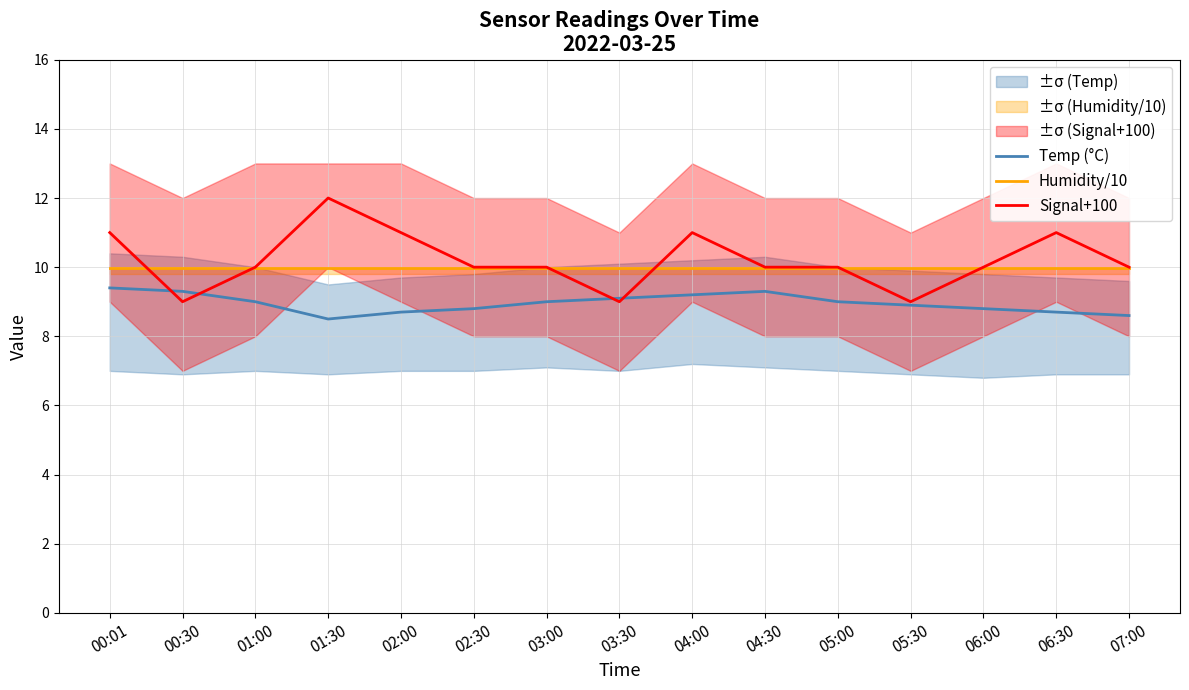

Between 03:00 and 03:30, which series saw the biggest shift?

Signal+100